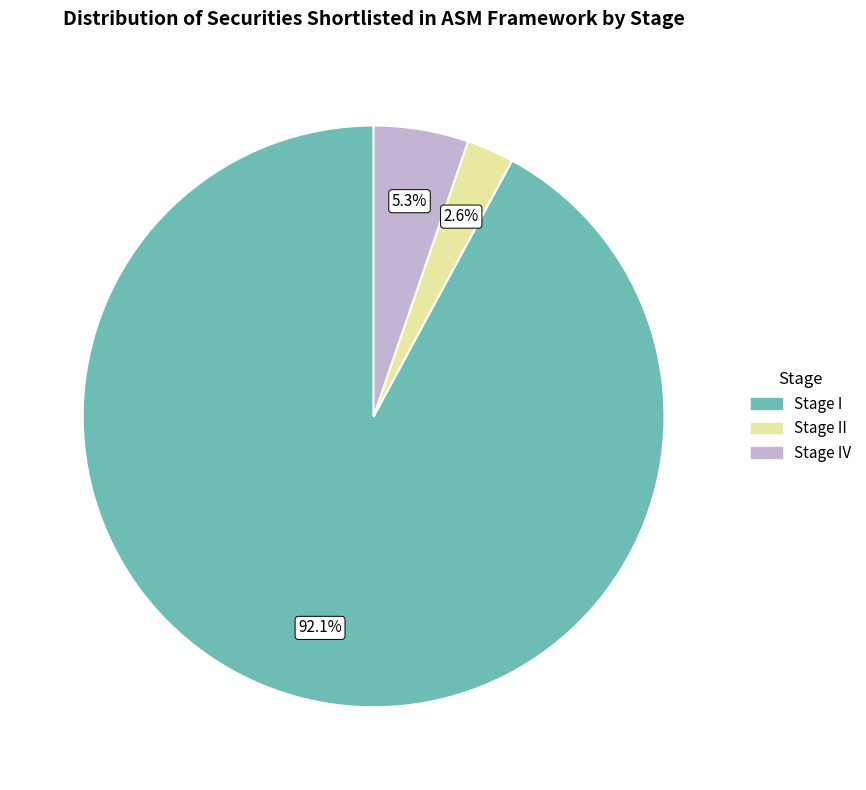

Is there any slice that represents more than half of the pie?

Yes